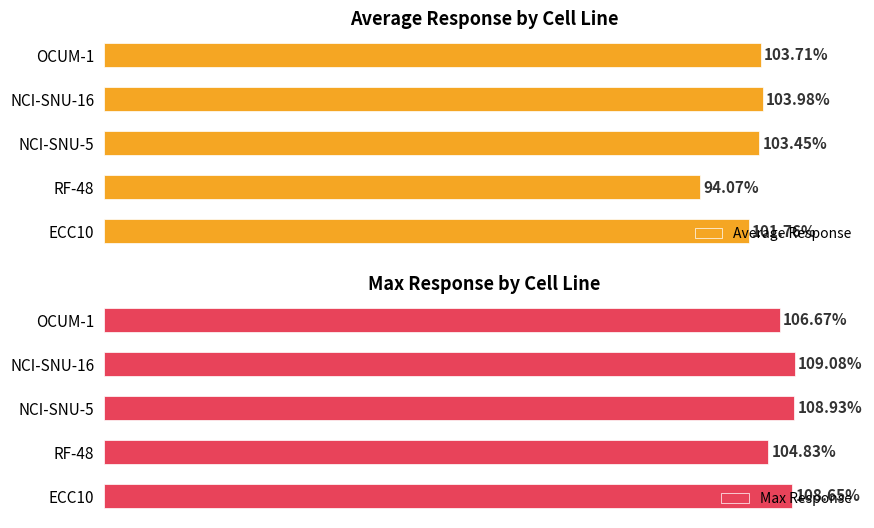

List the labels in order of Average Response value, largest first.

NCI-SNU-16, OCUM-1, NCI-SNU-5, ECC10, RF-48